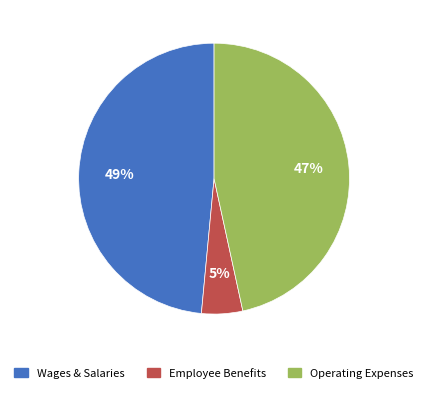

Does any single category account for the majority?

No